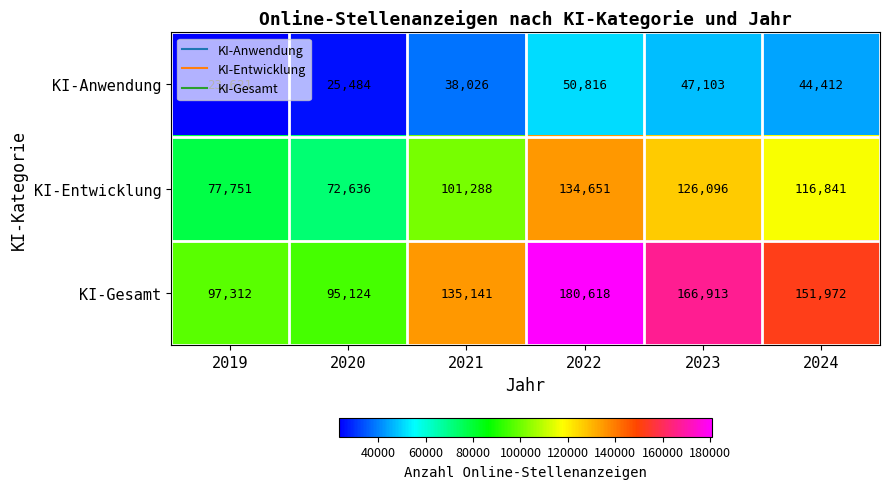

Rank the series by their maximum value, from highest to lowest.

KI-Gesamt, KI-Entwicklung, KI-Anwendung